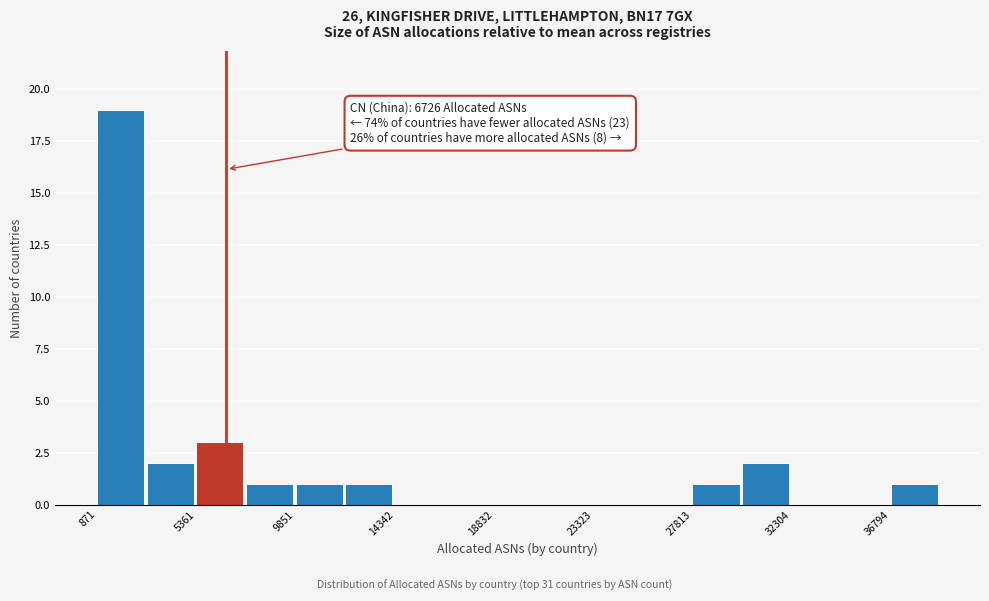

Over which range of the x-axis is the bar tallest?

1000 to 3000